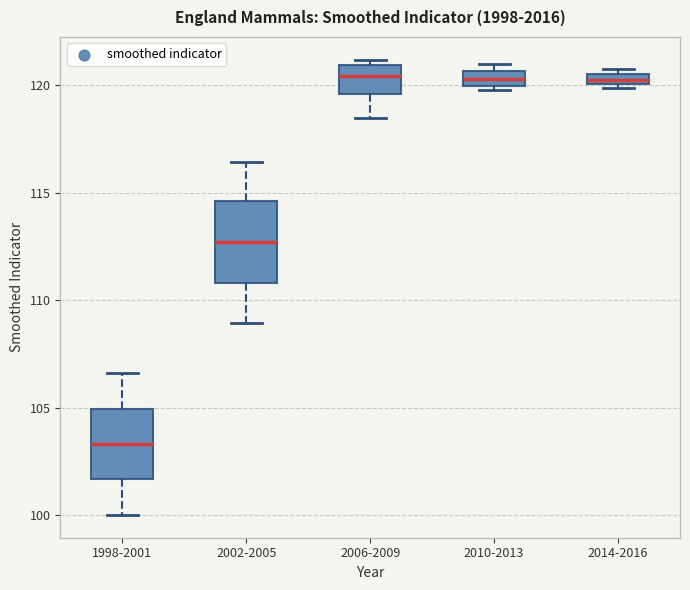

Where does the median line of the box for 2002-2005 sit on the y-axis? The values are not printed on the chart, so give them approximately, as read against the axis.

112.5